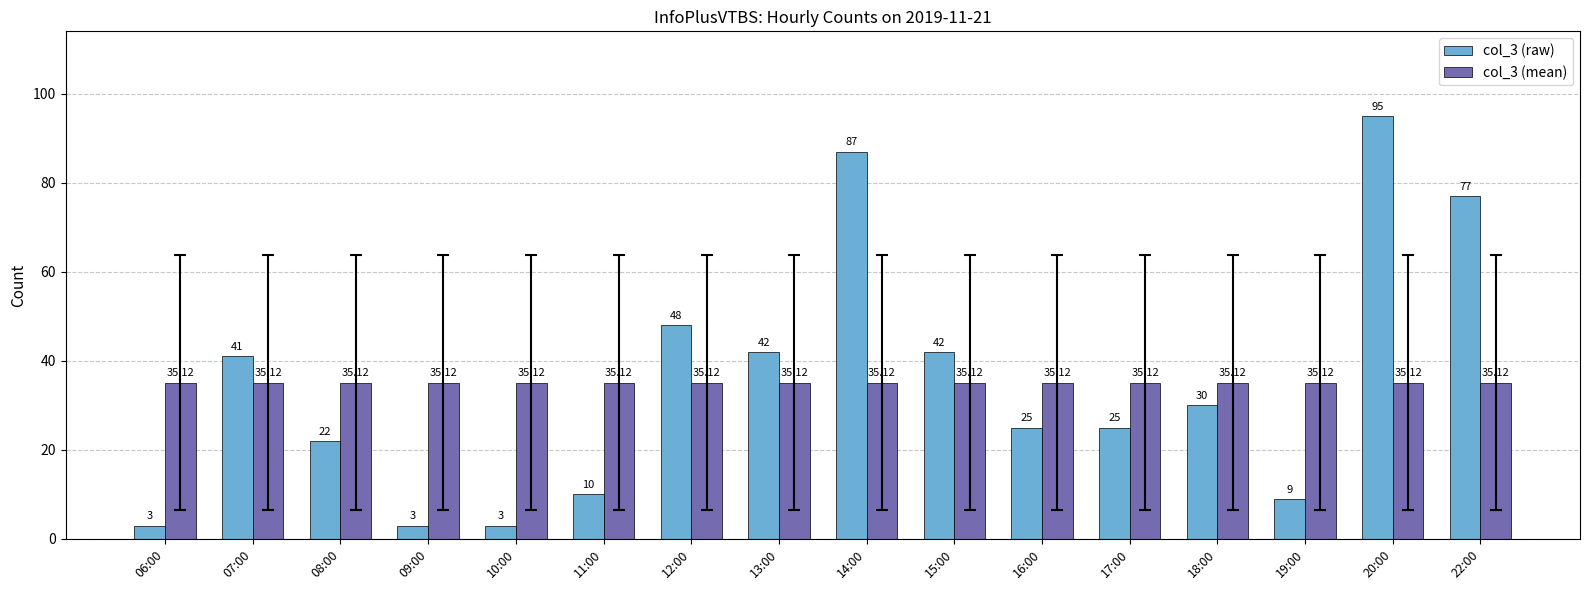

Which series has the widest spread of values?

col_3 (raw)